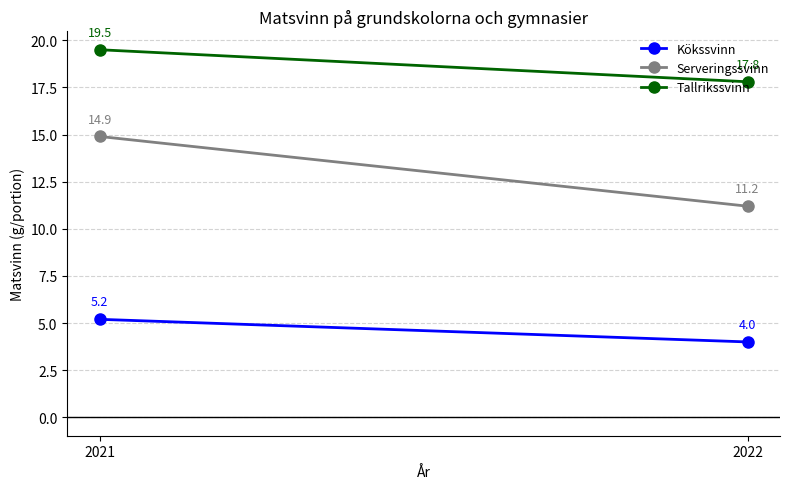

What is the spread (max minus min) of values at 2022?

13.8